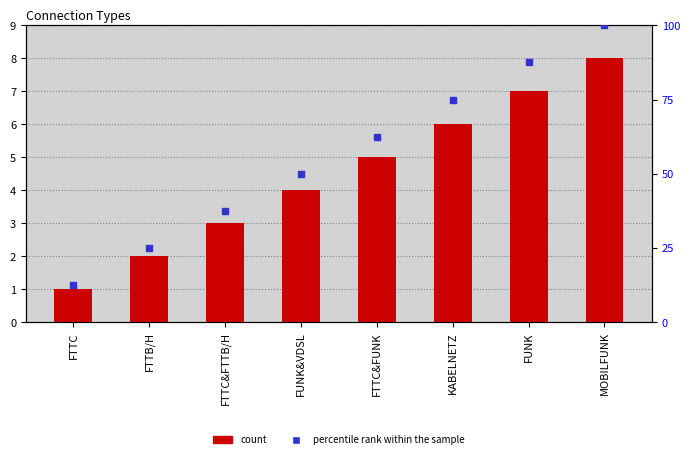

Which series has the largest Y range (max minus min)?

percentile rank within the sample